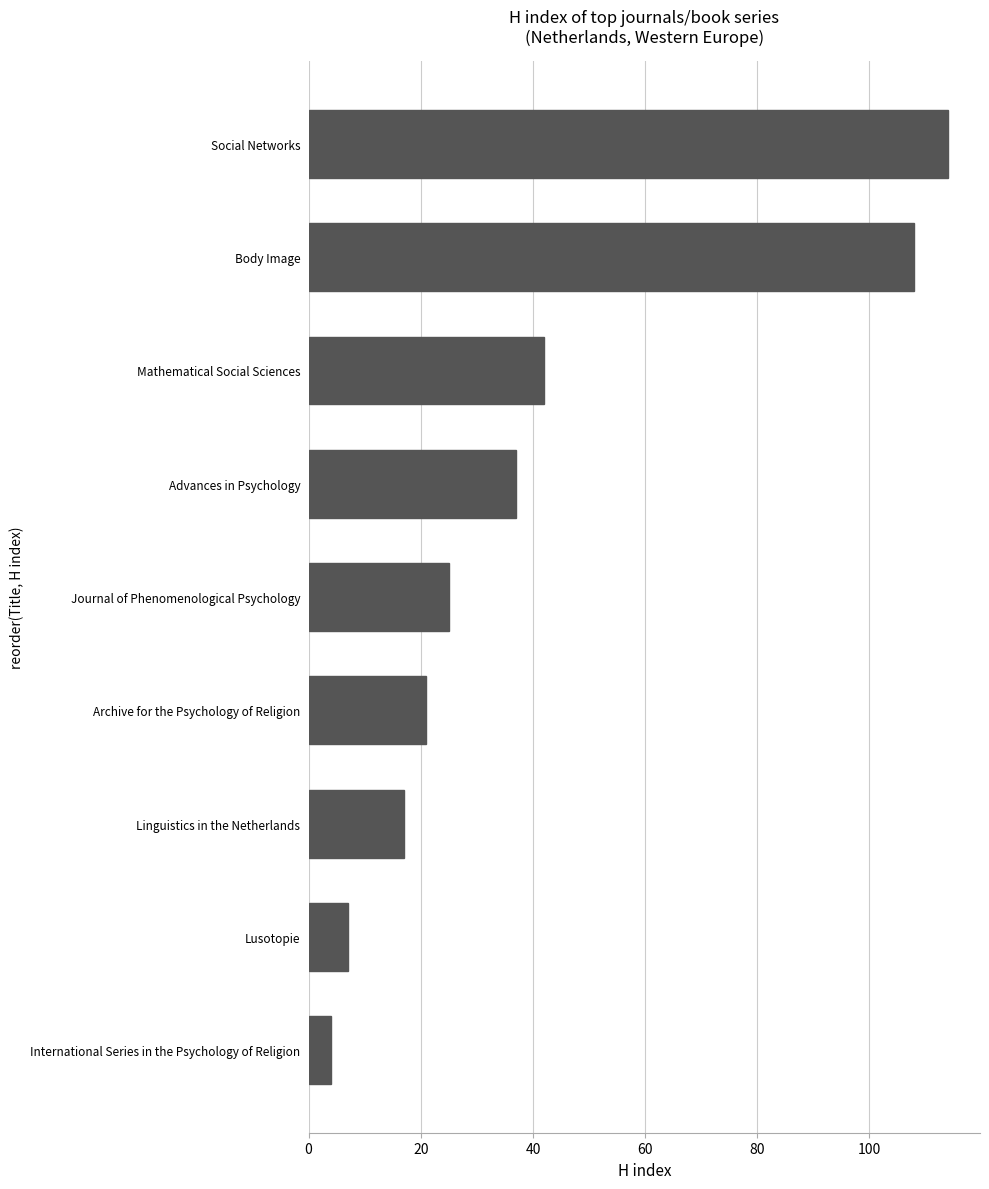

At which category does the chart reach its peak across all series?

Social Networks